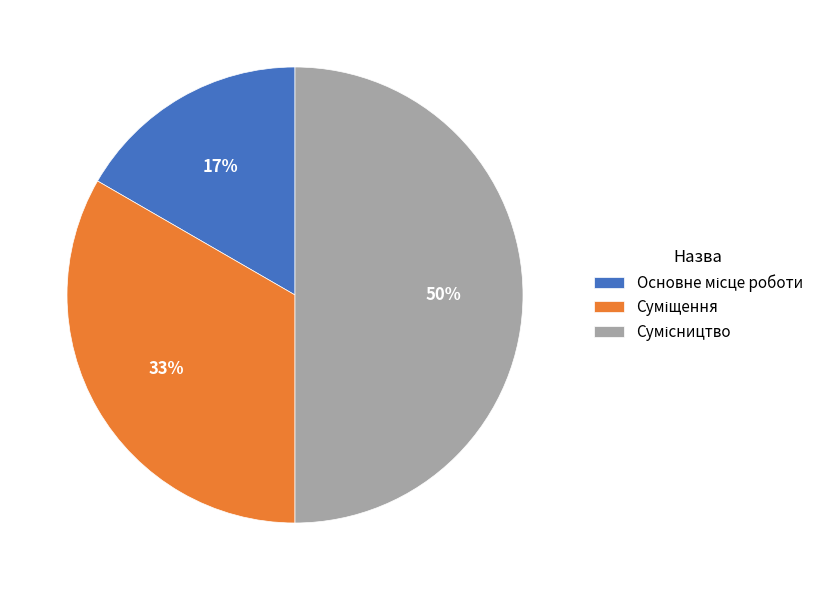

How many slices are in this pie chart?

3